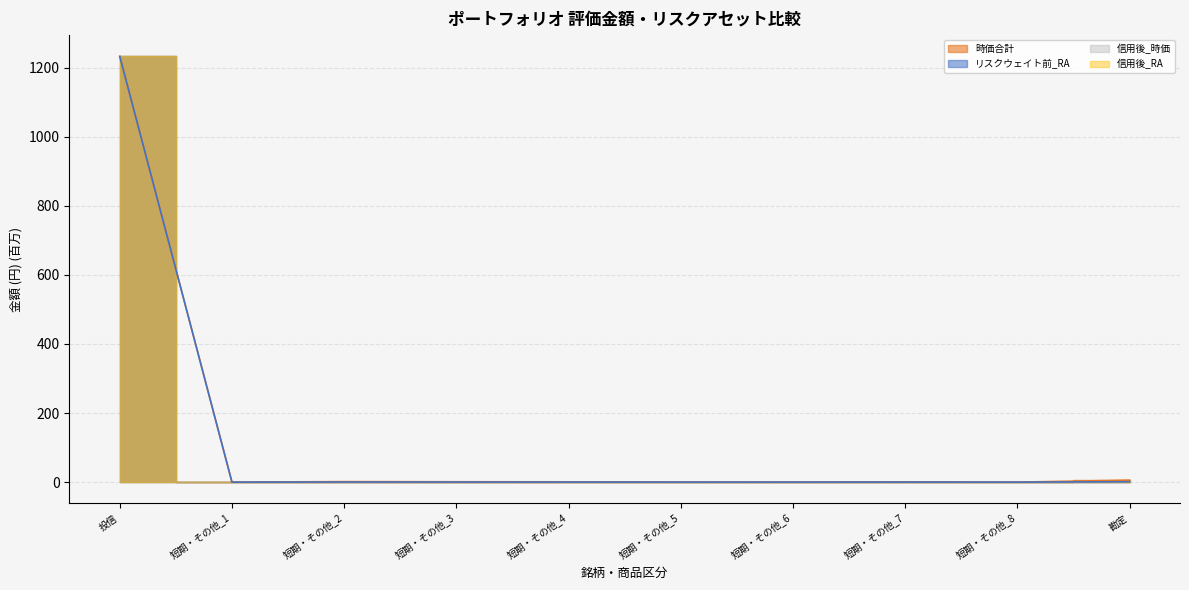

True or false: 時価合計 and リスクウェイト前_RA intersect in this chart.

False